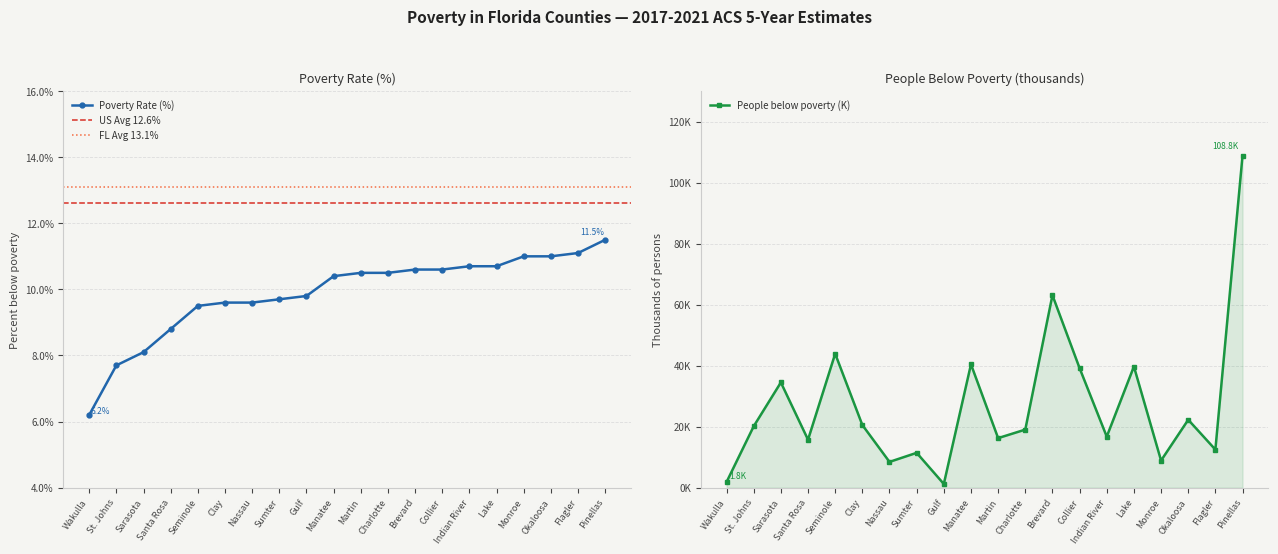

At which category does the chart reach its peak across all series?

Pinellas